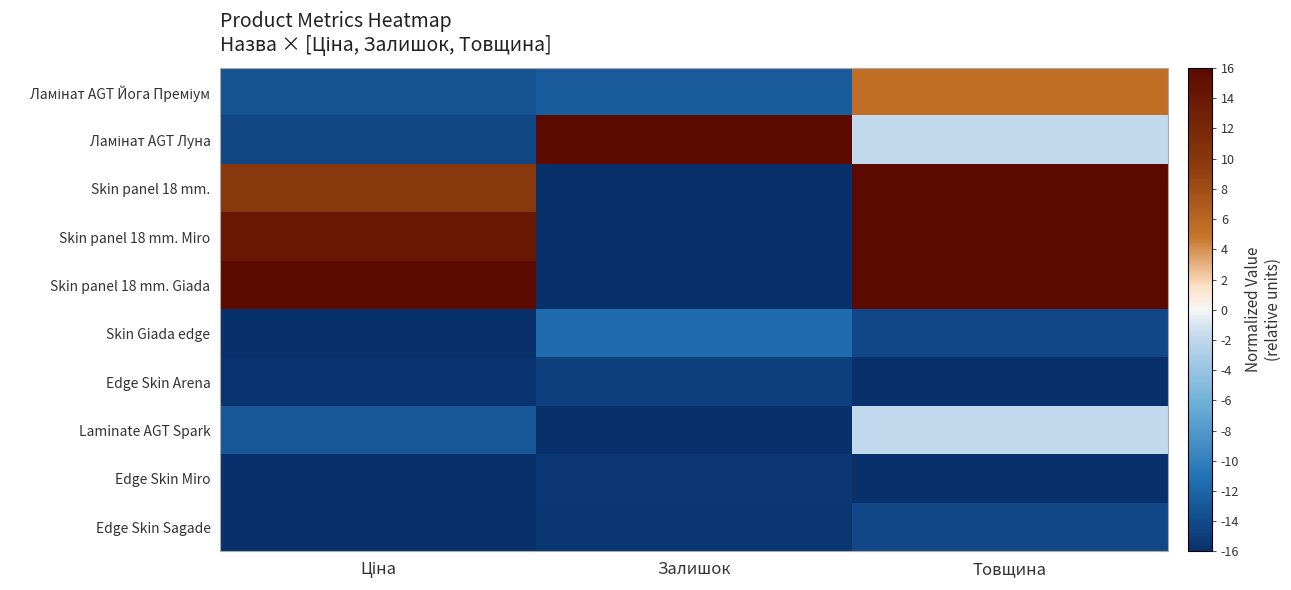

What is the total value across all series at Залишок?

-117.5